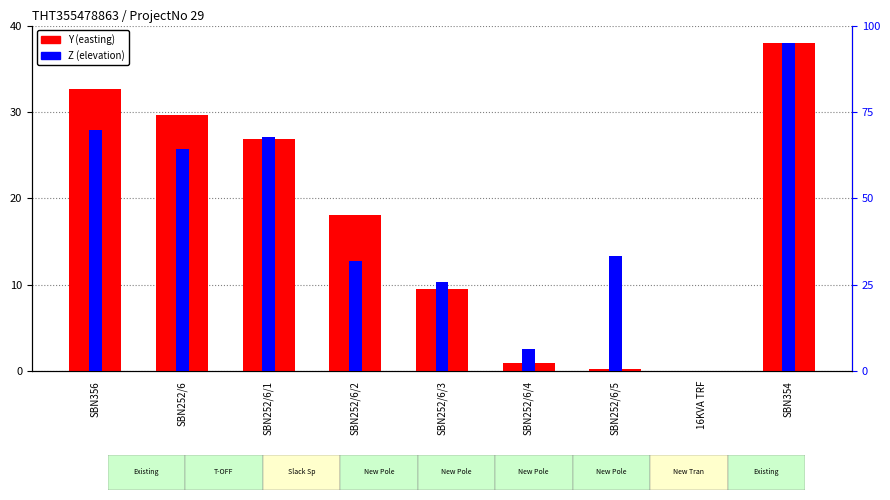

Is it true that Z equals 95.0 at SBN354?

True